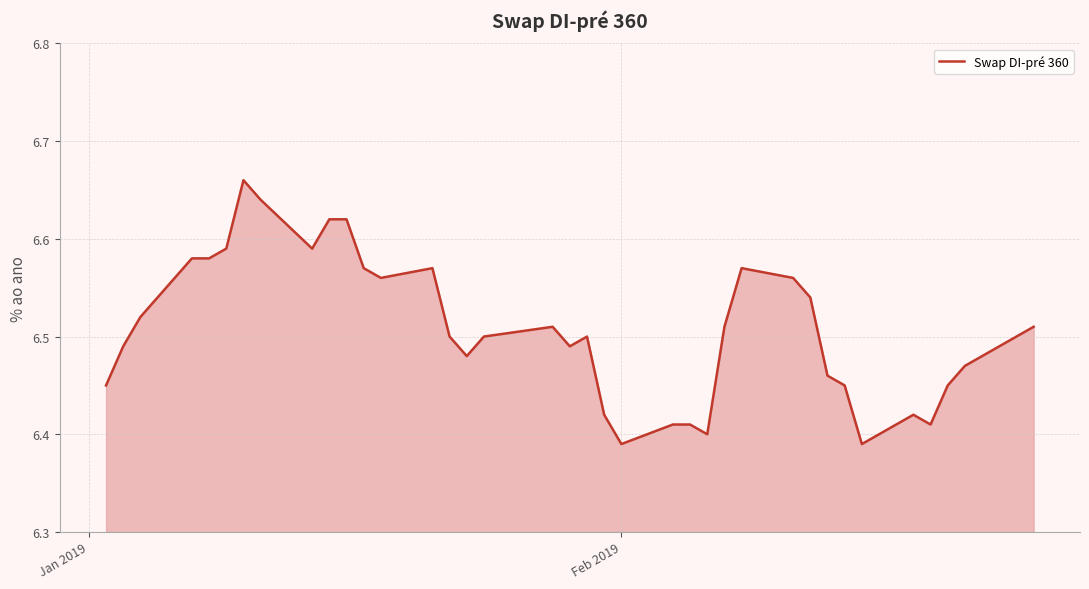

Does the chart display data point markers on the line(s)?

No